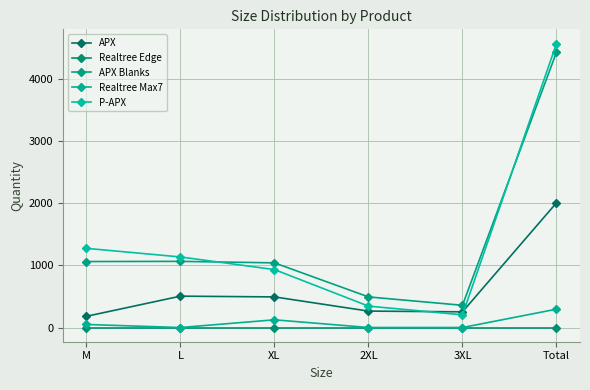

How many series are shown in this chart?

5